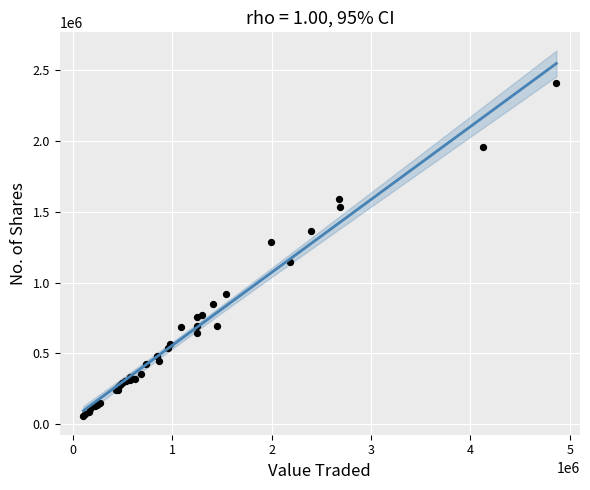

What Y value in the scatter plot is closest to 1231811?

1284488